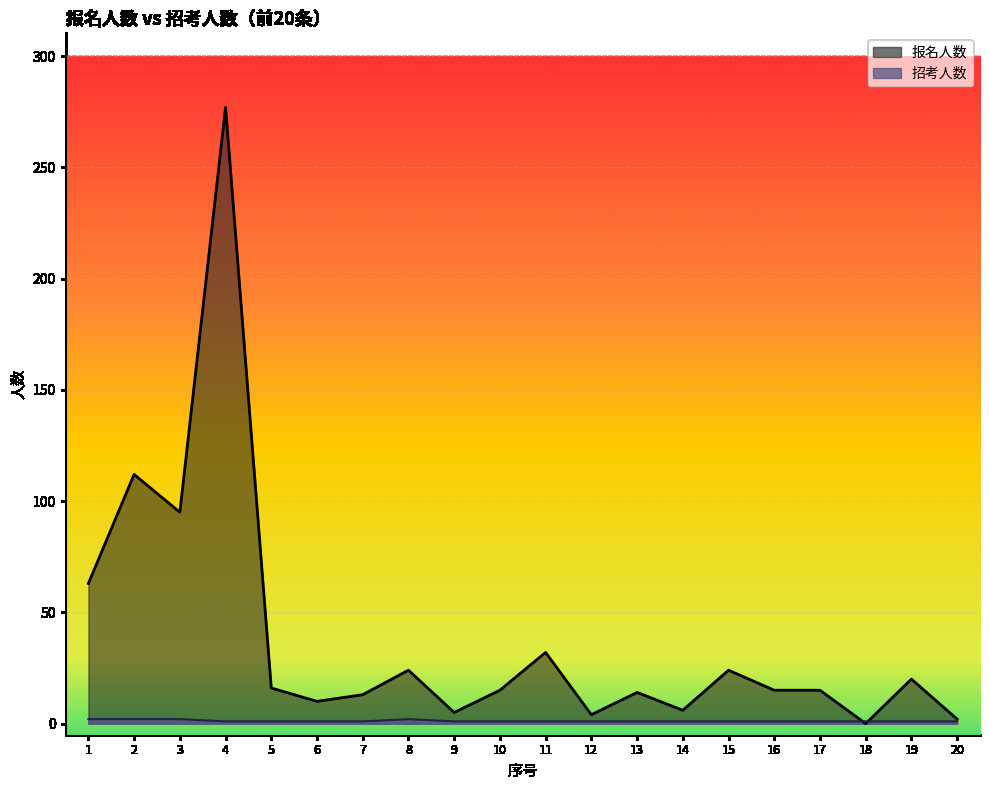

How many lines are shown in the chart?

2